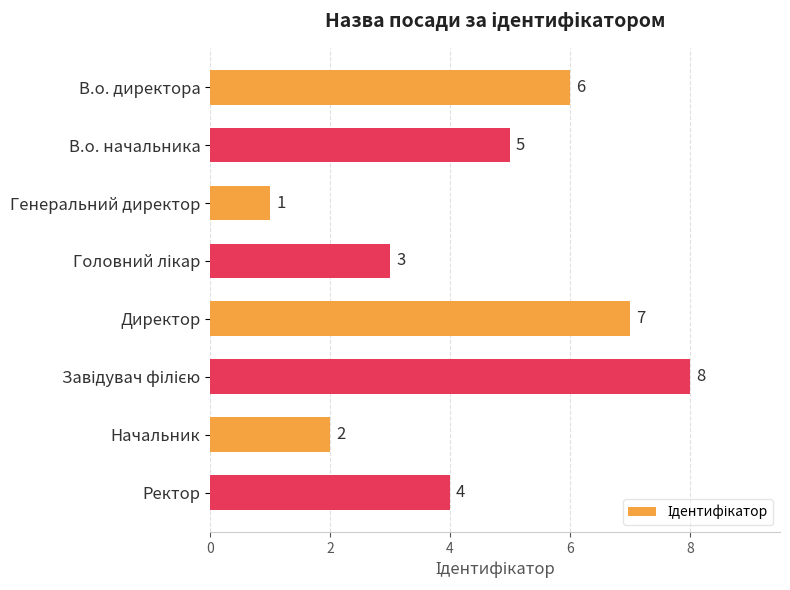

What is the maximum value shown in the chart?

8